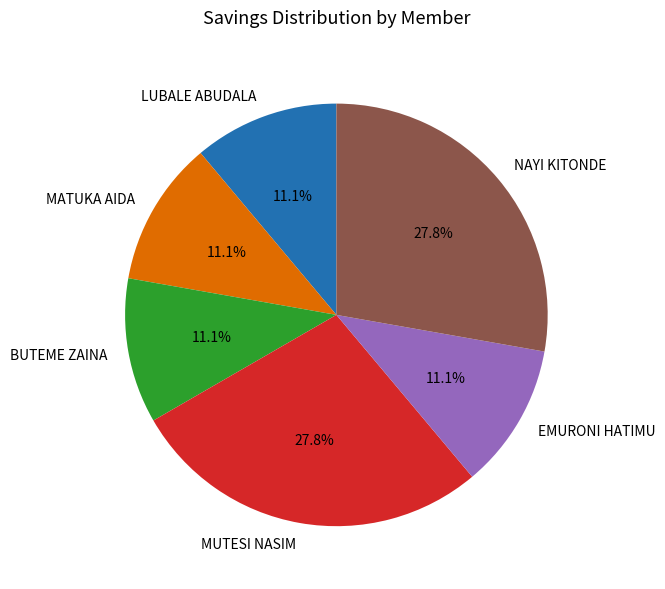

Does any single category account for the majority?

No